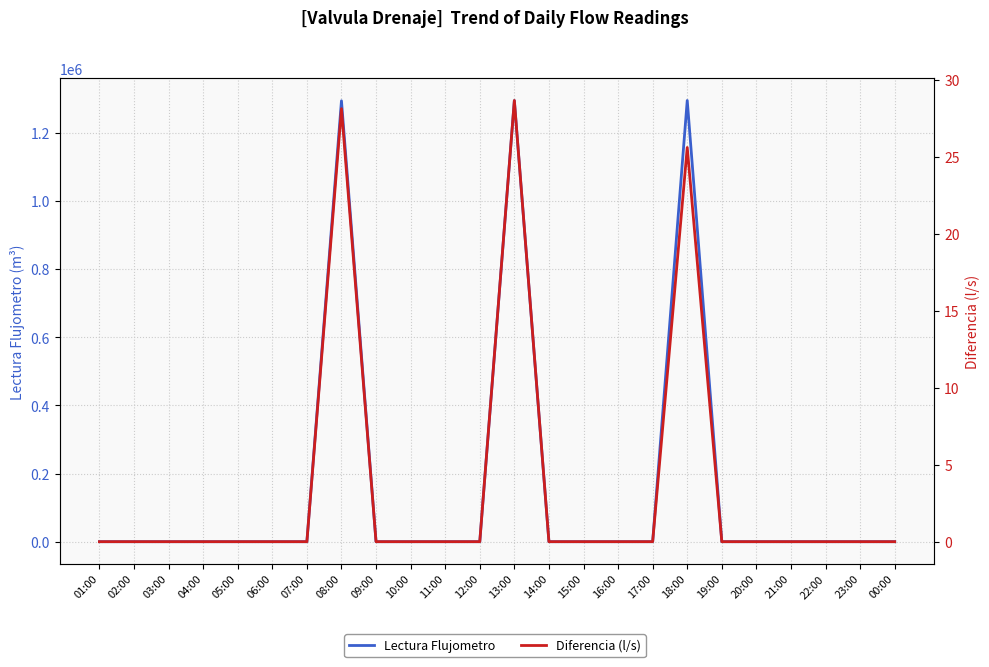

True or false: Lectura Flujometro and Diferencia (l/s) cross at least once.

False